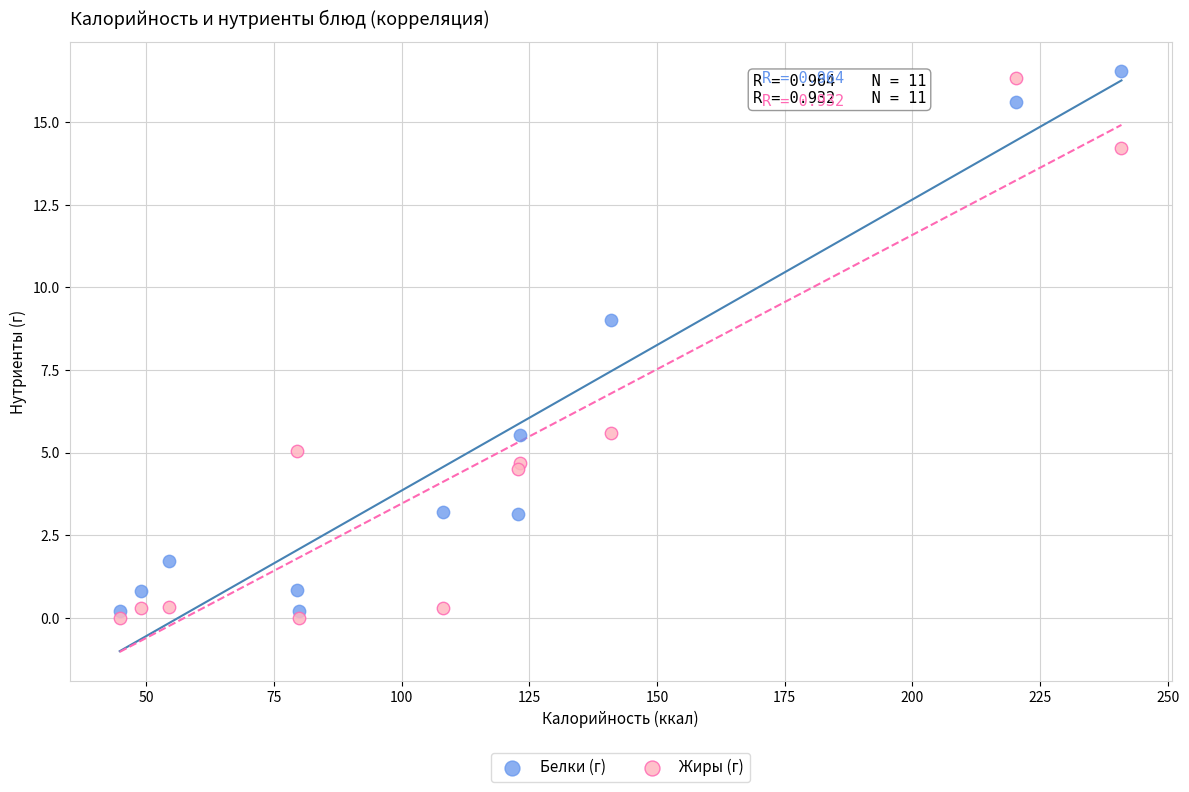

Which series reaches the maximum Y coordinate?

Белки (г)